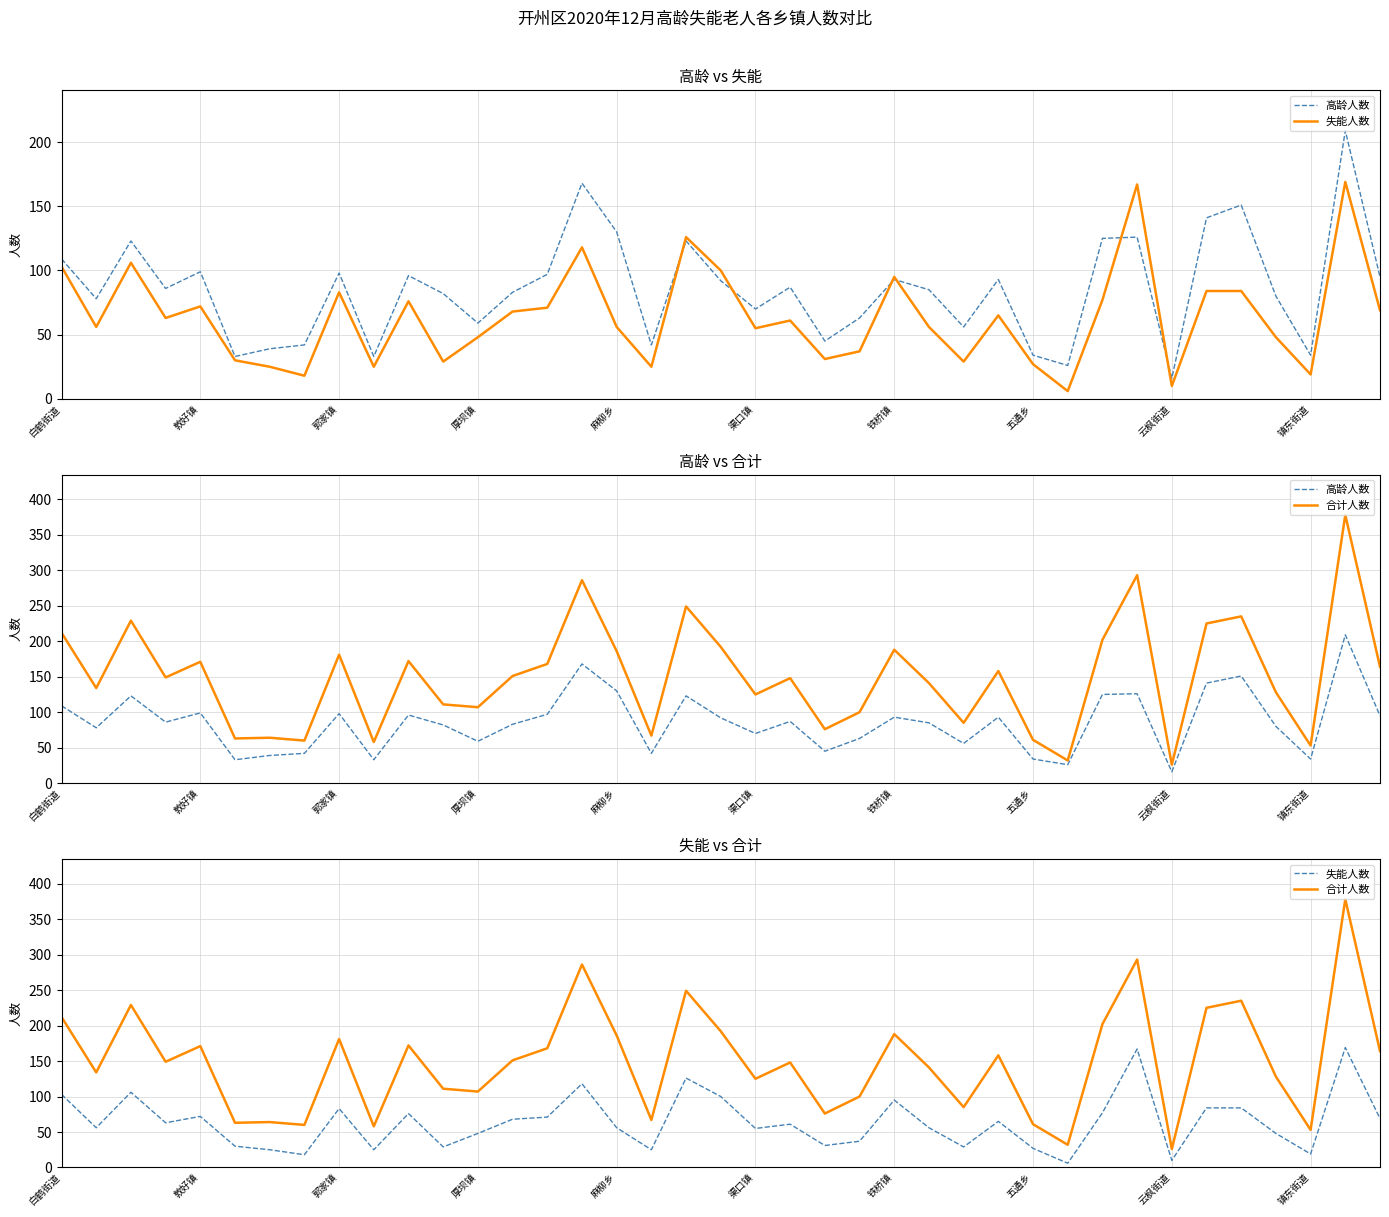

True or false: 失能人数 and 合计人数 cross at least once.

False